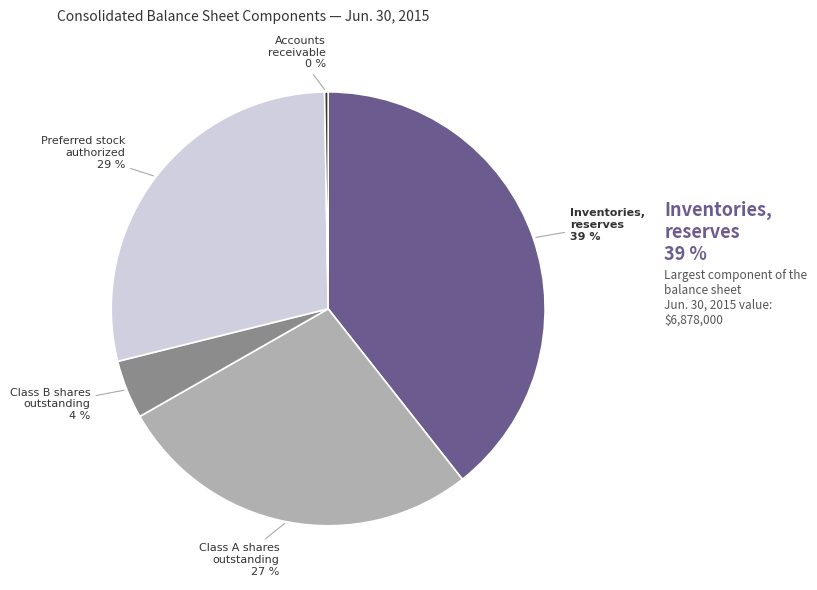

What is the ratio of the value at Inventories, reserves for obsolescence to the value at Common Class A shares outstanding?

1.4